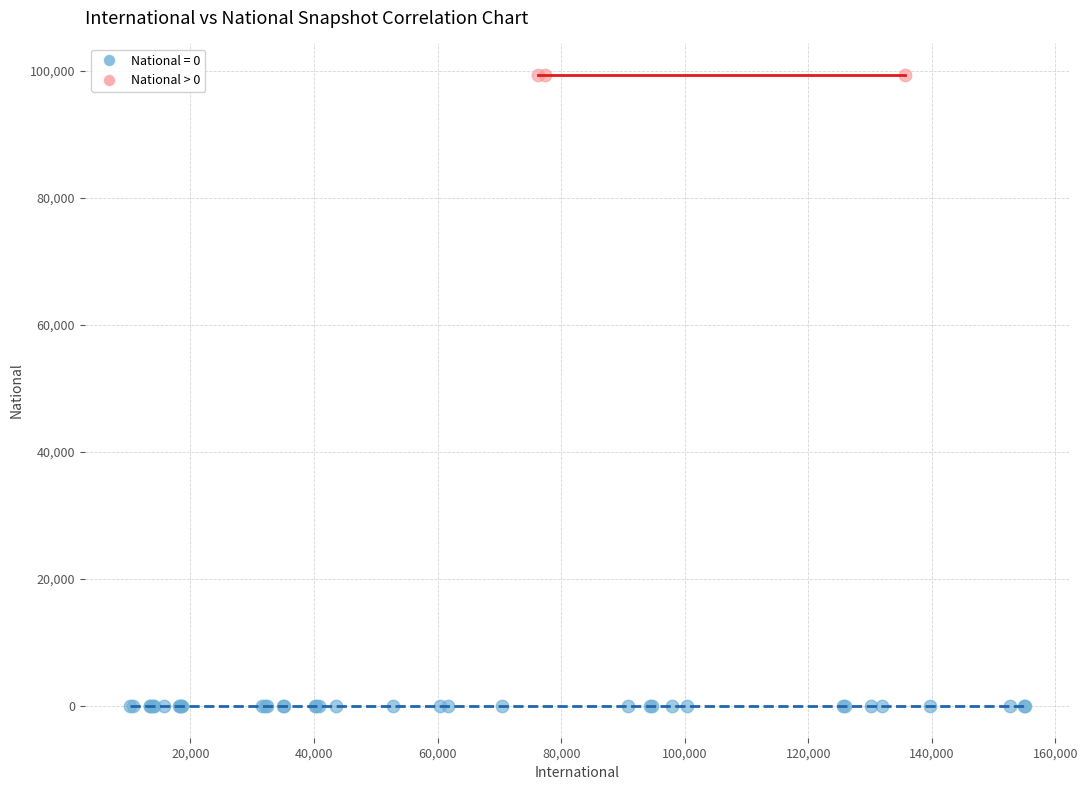

Which series contains the lowest Y value?

National = 0